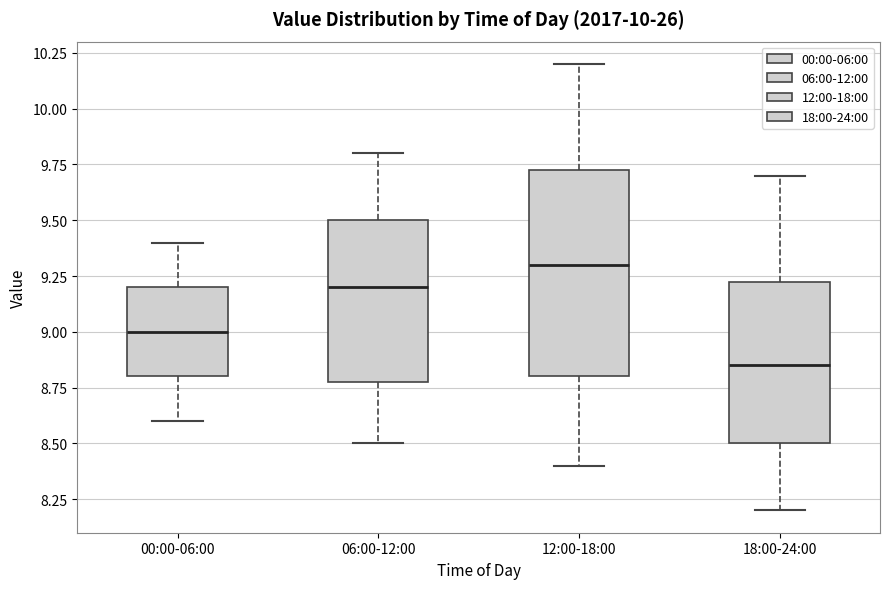

Reading left to right, read every box against the y-axis: the position of its median line, the range the box covers, and the ends of its whiskers. The values are not printed on the chart, so give them approximately, as read against the axis.

00:00-06:00: median 9.00, box 8.80 to 9.20, whiskers 8.60 to 9.40
06:00-12:00: median 9.20, box 8.80 to 9.50, whiskers 8.50 to 9.80
12:00-18:00: median 9.30, box 8.80 to 9.75, whiskers 8.40 to 10.20
18:00-24:00: median 8.85, box 8.50 to 9.25, whiskers 8.20 to 9.70